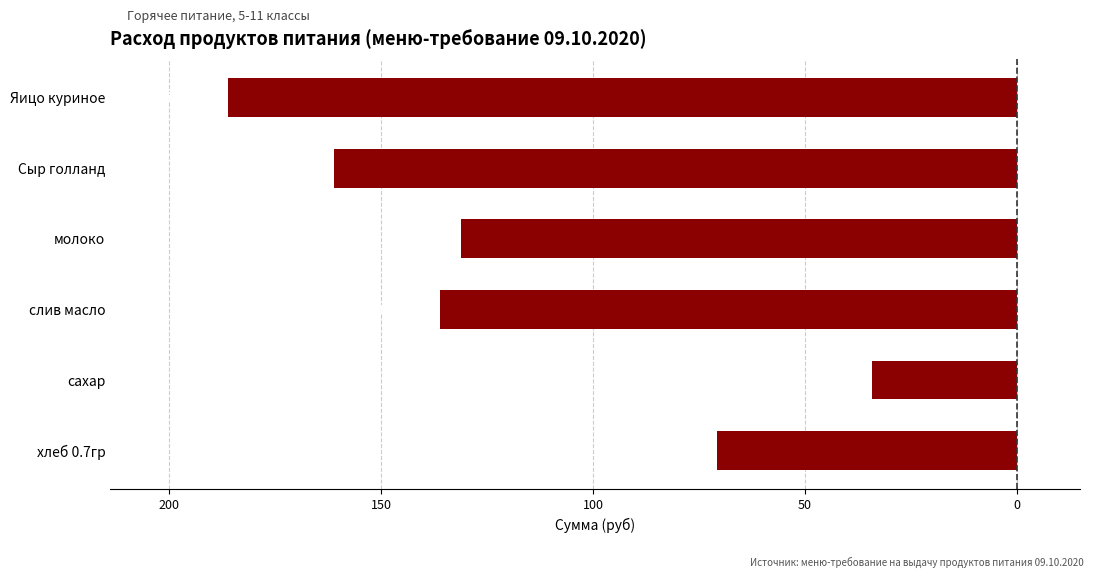

Are the bars horizontal?

Yes